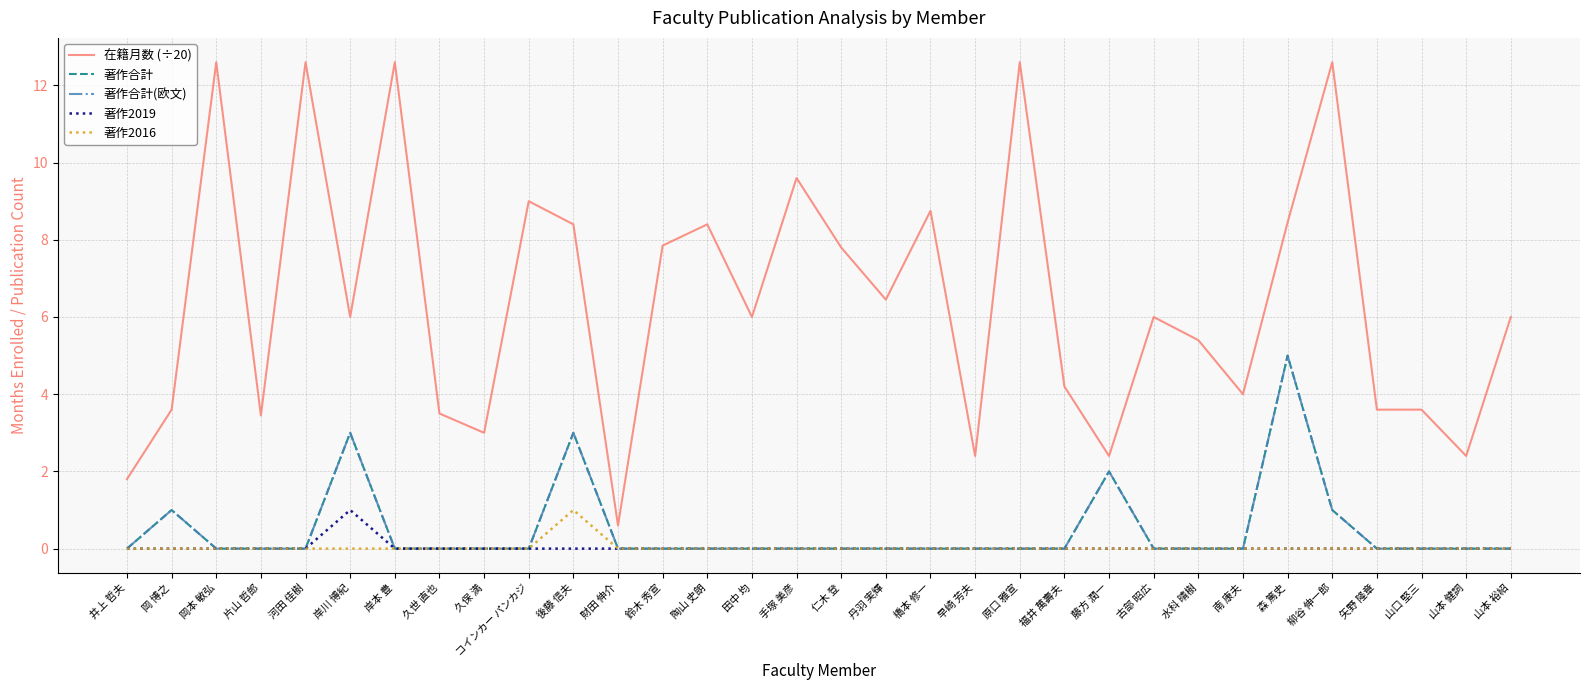

How many lines are shown in the chart?

5